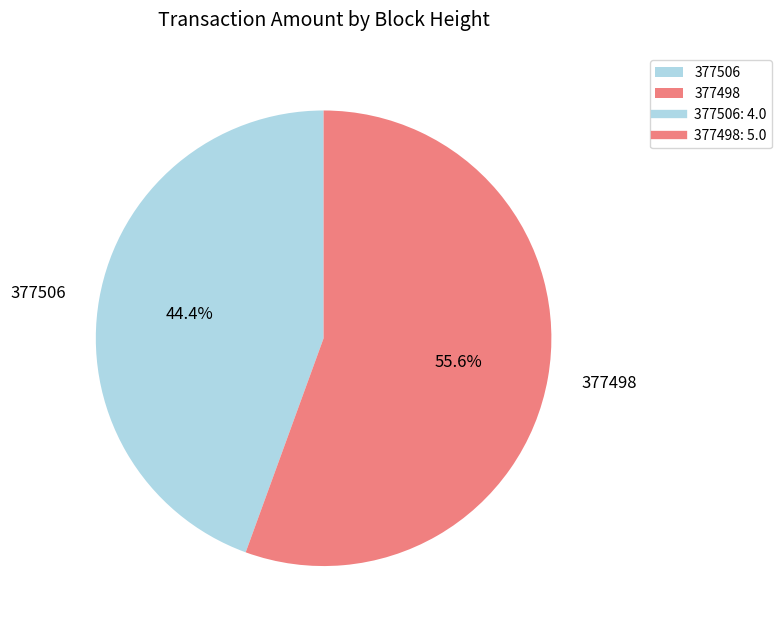

To the nearest percent, what percentage of the pie is 377506?

44%